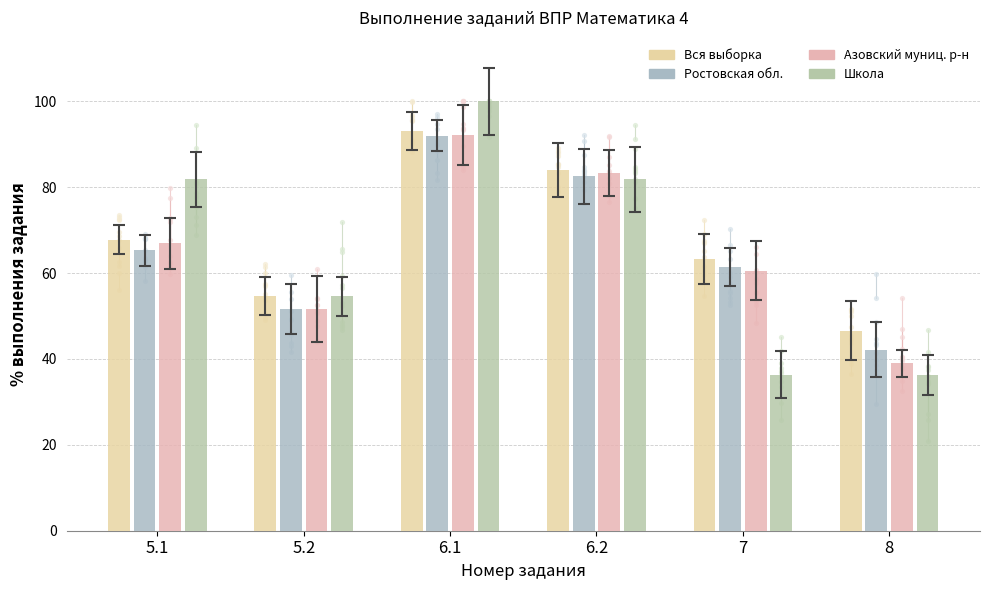

Which series reaches the minimum Y coordinate?

Школа